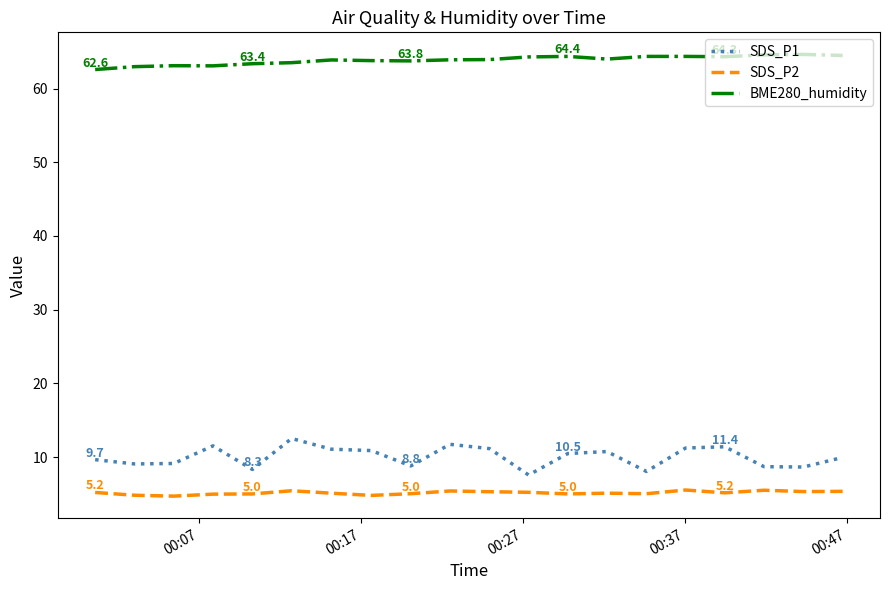

True or false: SDS_P2 and SDS_P1 cross at least once.

False